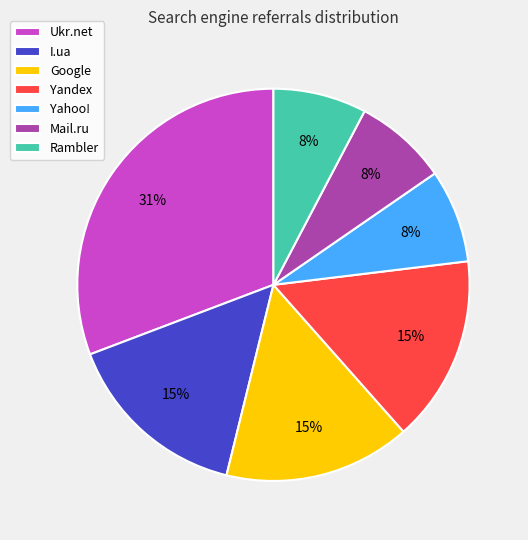

True or false: Yandex accounts for 15% of the total.

True